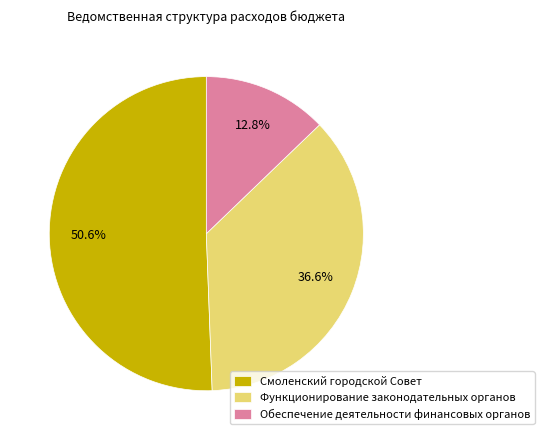

Approximately how many times larger is the value at Функционирование законодательных органов compared to Обеспечение деятельности финансовых органов?

2.9